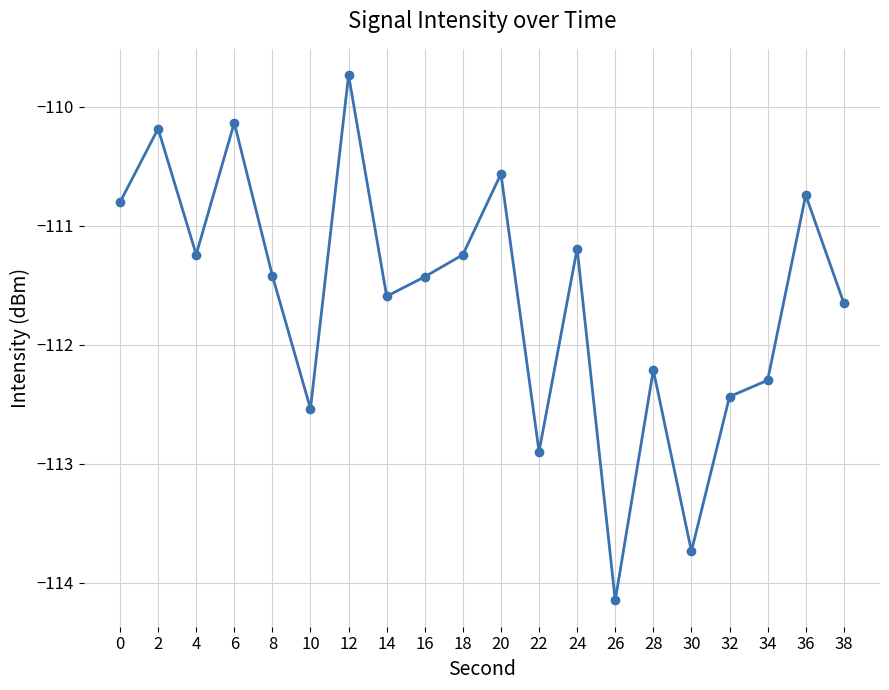

Which label corresponds to the largest value in the chart?

12